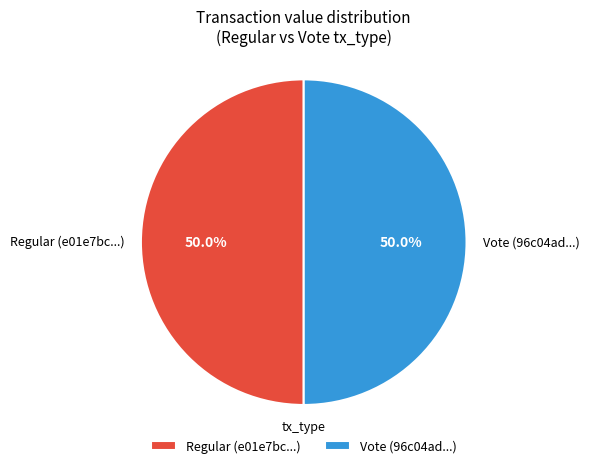

Is the sum of Vote (96c04ad...) and Regular (e01e7bc...) greater than half?

Yes